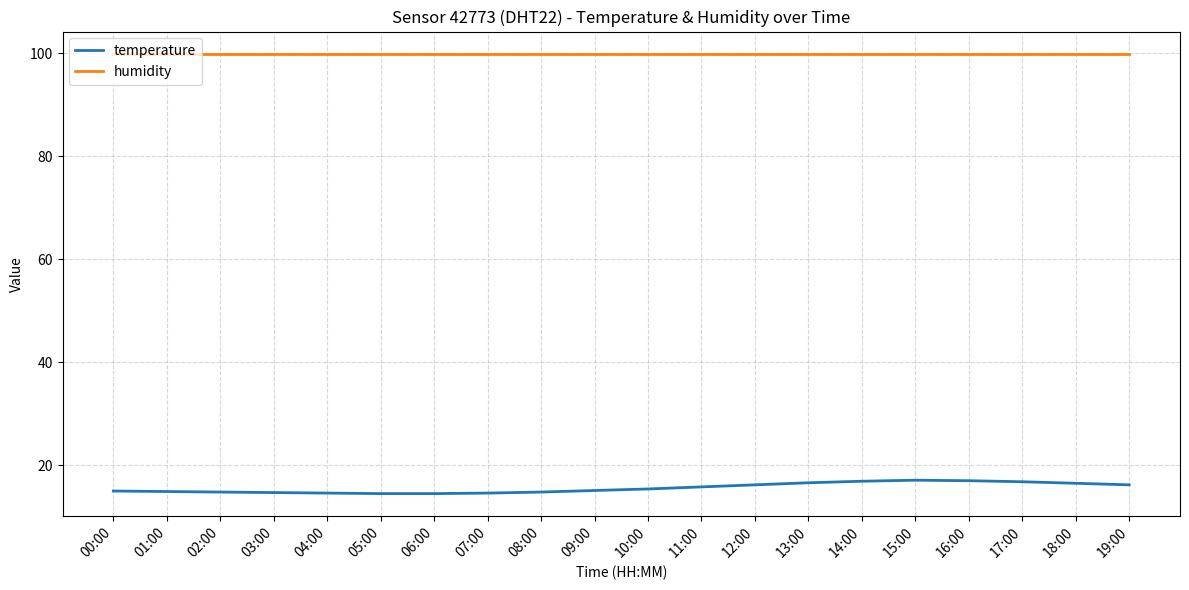

How many lines are shown in the chart?

2